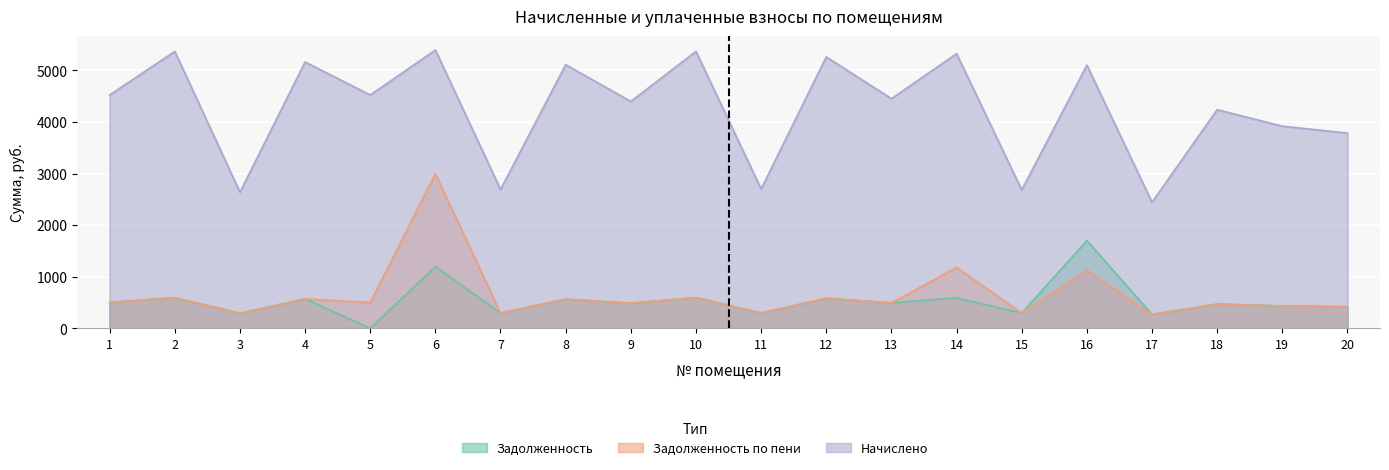

At how many categories does at least one series exceed 2175?

20